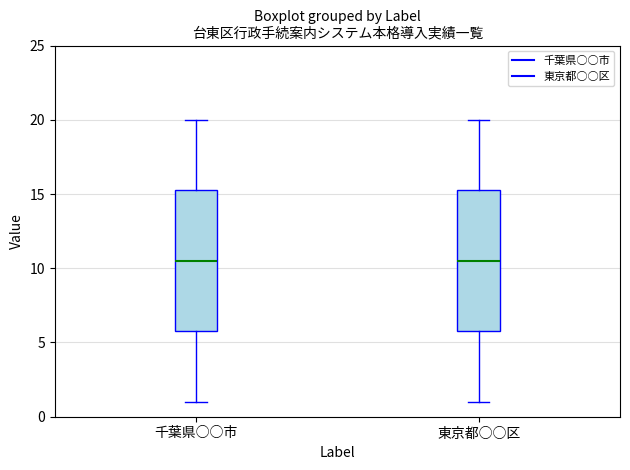

Reading left to right, transcribe this box plot: for each box, give where its median line is, the range the box spans, and where its two whiskers end, as read against the y-axis. The values are not printed on the chart, so give them approximately, as read against the axis.

千葉県○○市: median 10.5, box 6.0 to 15.5, whiskers 1.0 to 20.0
東京都○○区: median 10.5, box 6.0 to 15.5, whiskers 1.0 to 20.0